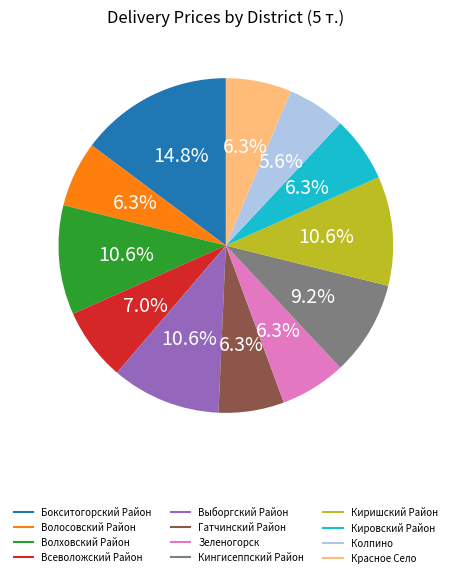

What percentage is the Кингисеппский Район slice, to the nearest percent?

9%